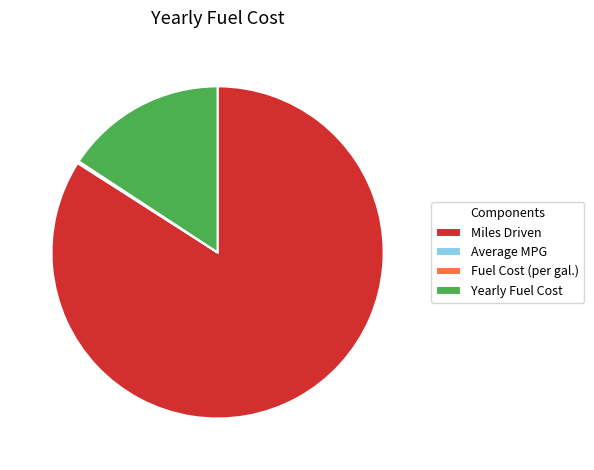

What is the majority slice?

Miles Driven